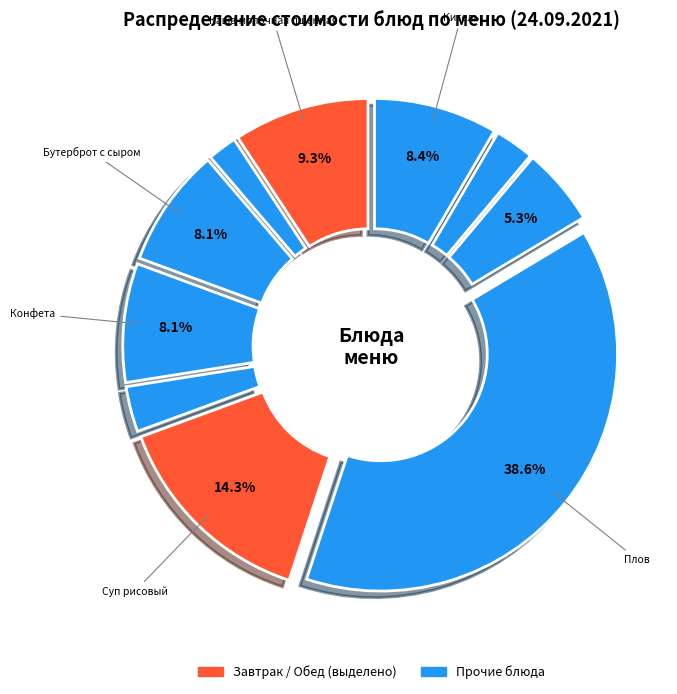

How many slices are in this pie chart?

10